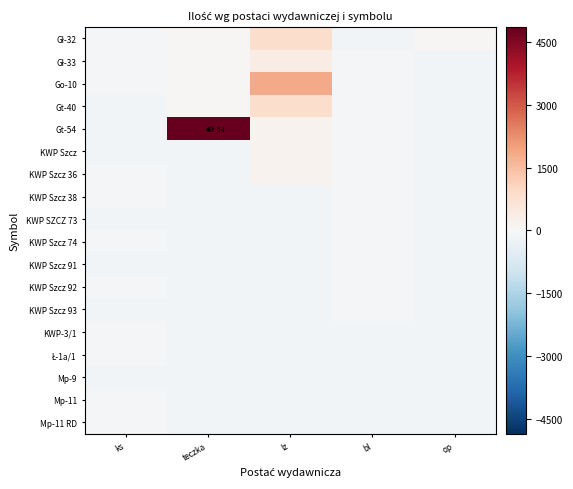

Between bl and lz, which is larger?

lz